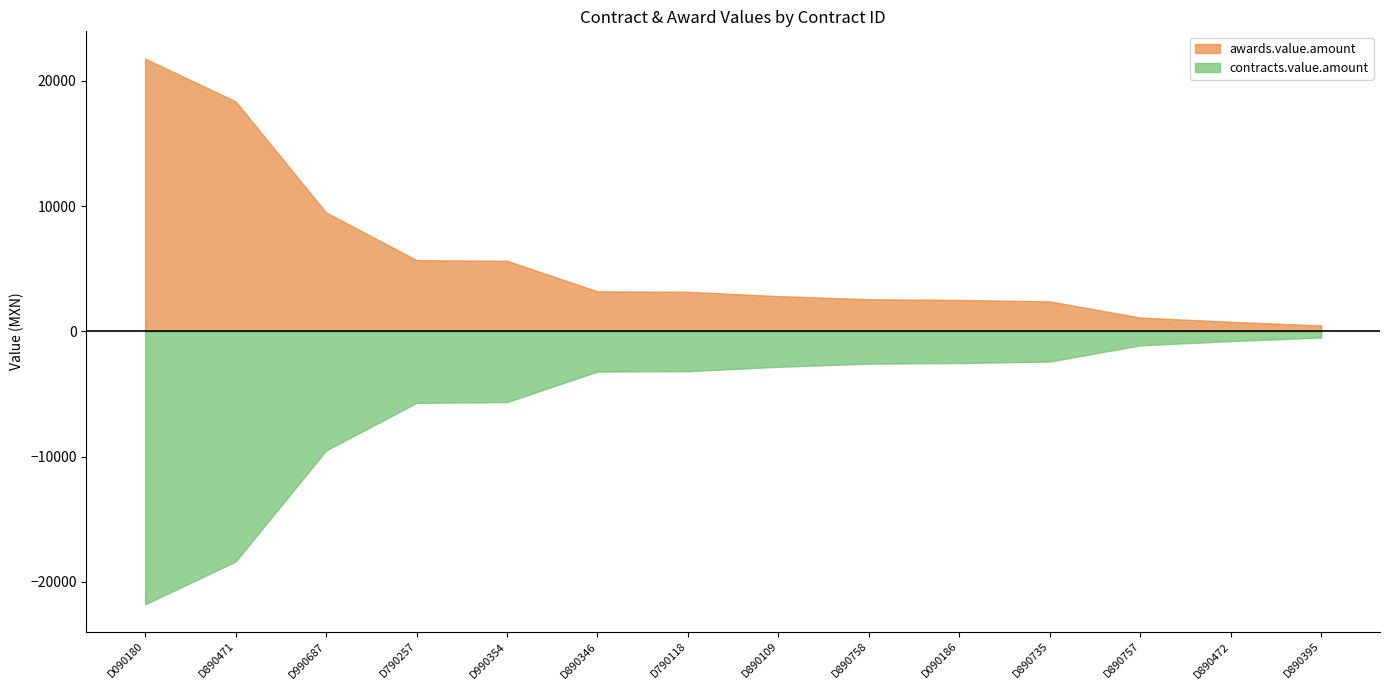

The value of contracts.value.amount at D890472 is 770.0. True or false?

True